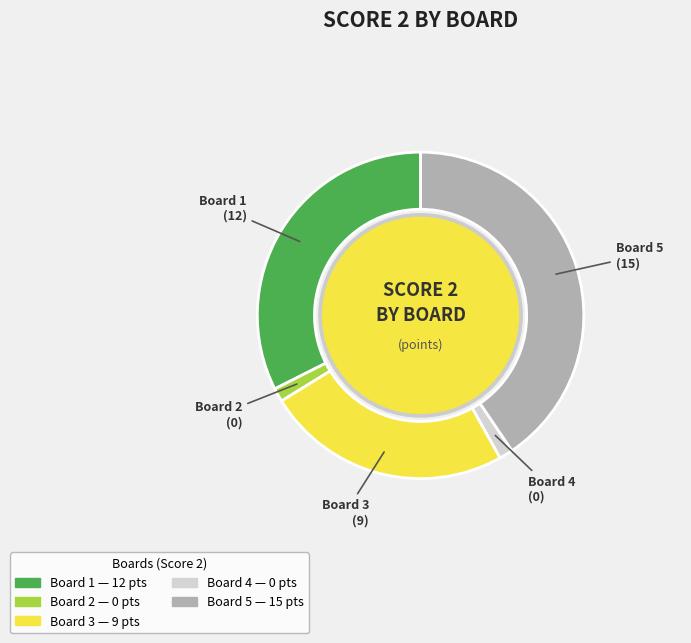

How many segments does this pie chart have?

5